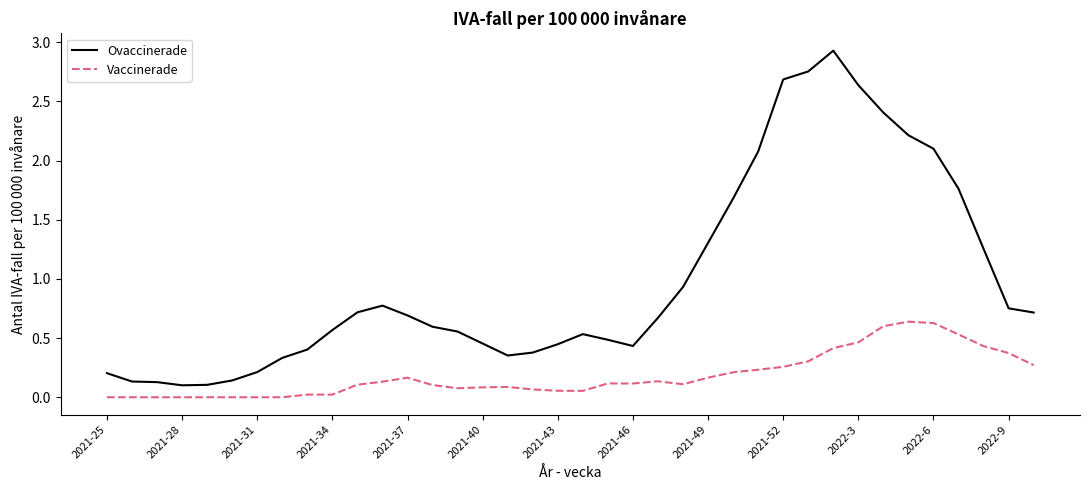

Which series has the largest range (max minus min)?

Ovaccinerade